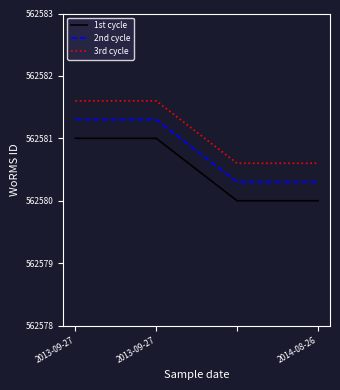

True or false: 2nd cycle and 3rd cycle intersect in this chart.

False